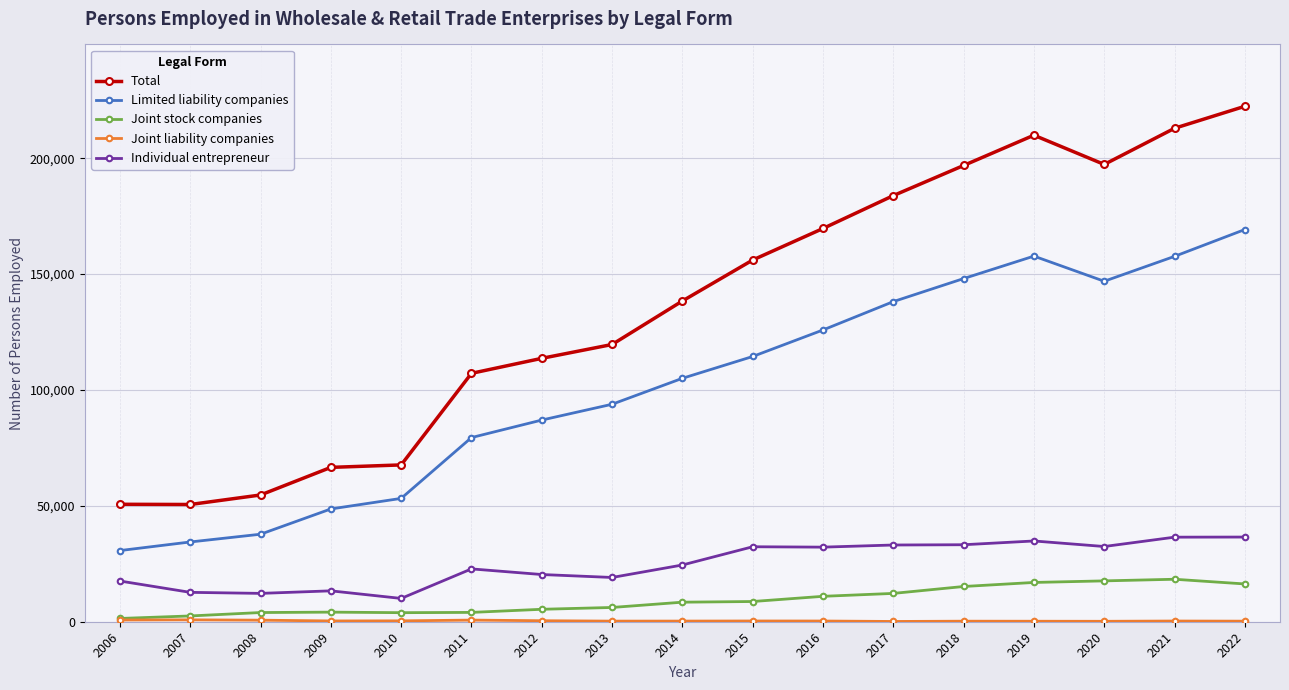

What value does the Total series have at 2011?

107190